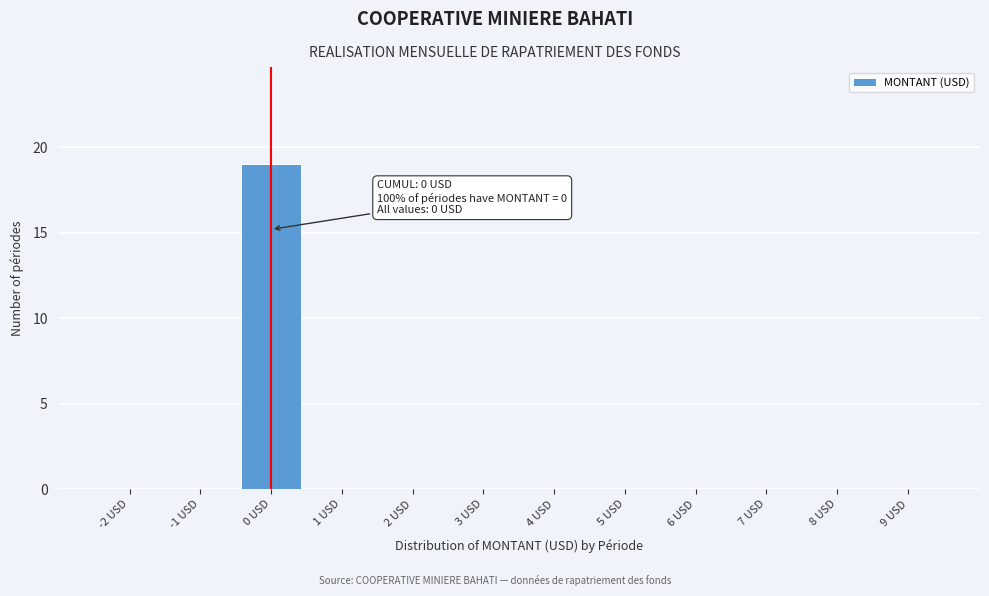

Which range on the x-axis has the tallest bar?

-0.5 to 0.5